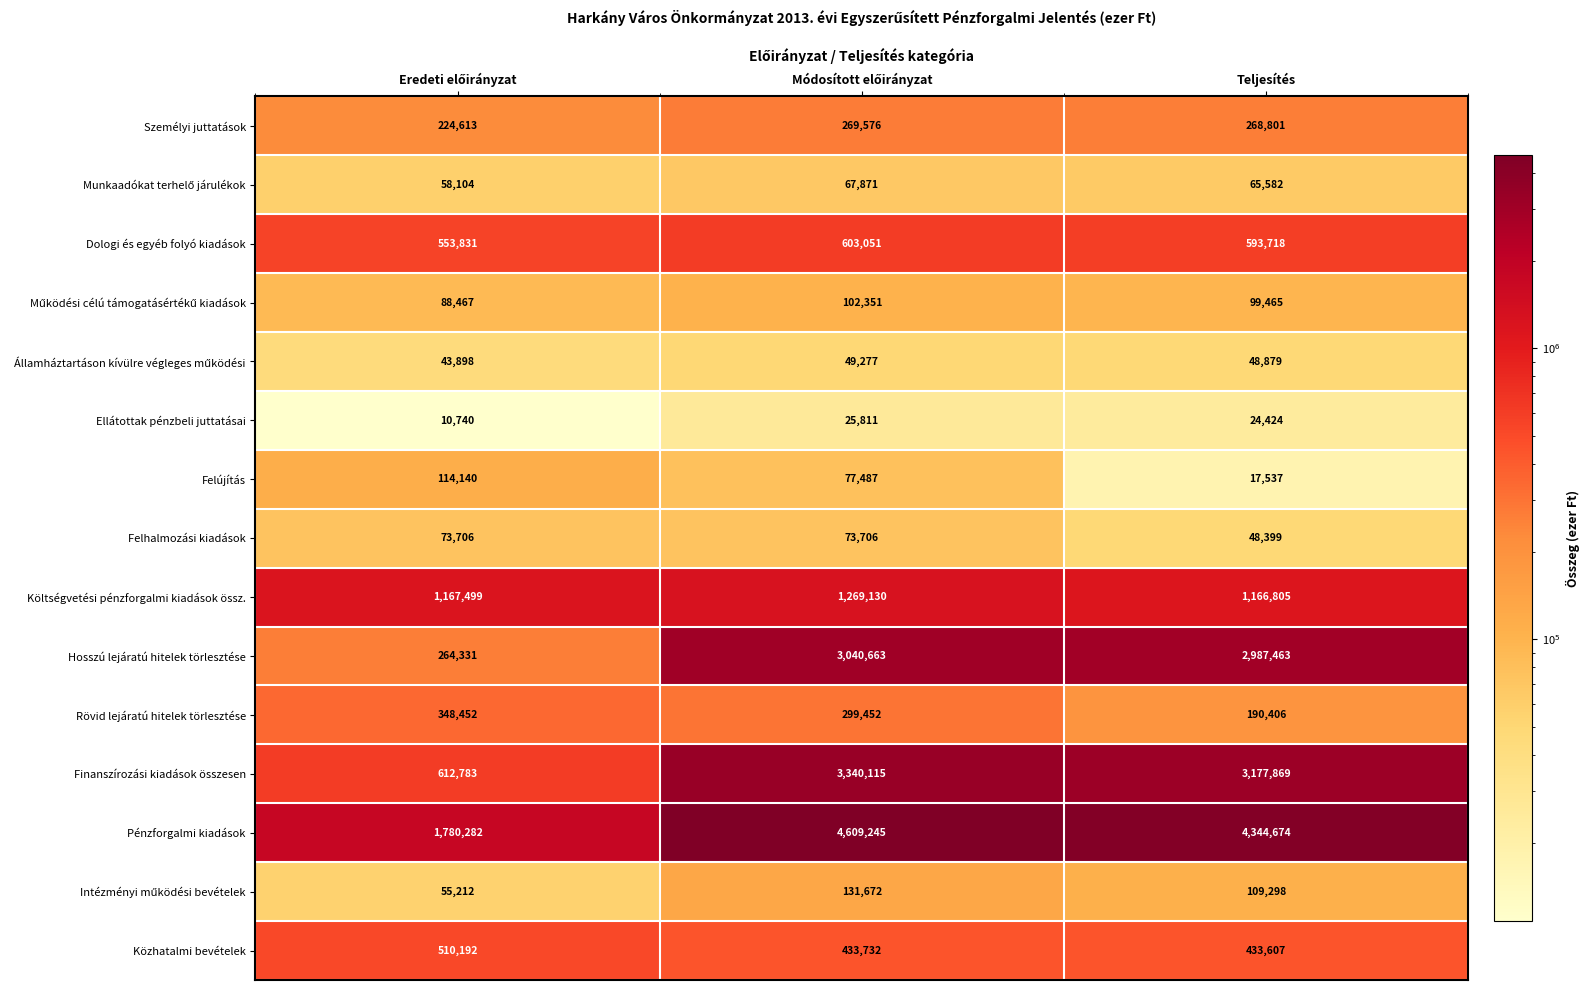

The Finanszírozási kiadások összesen series shows 3177869 at Teljesítés. True or false?

True